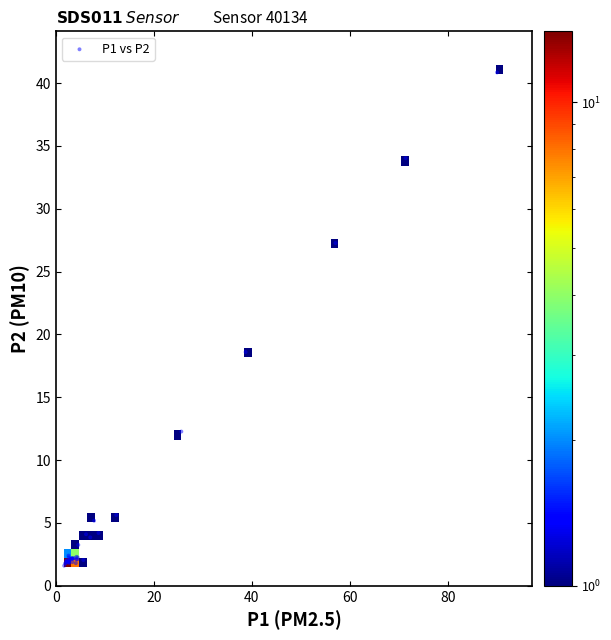

What Y value in the scatter plot is closest to 21?

18.6